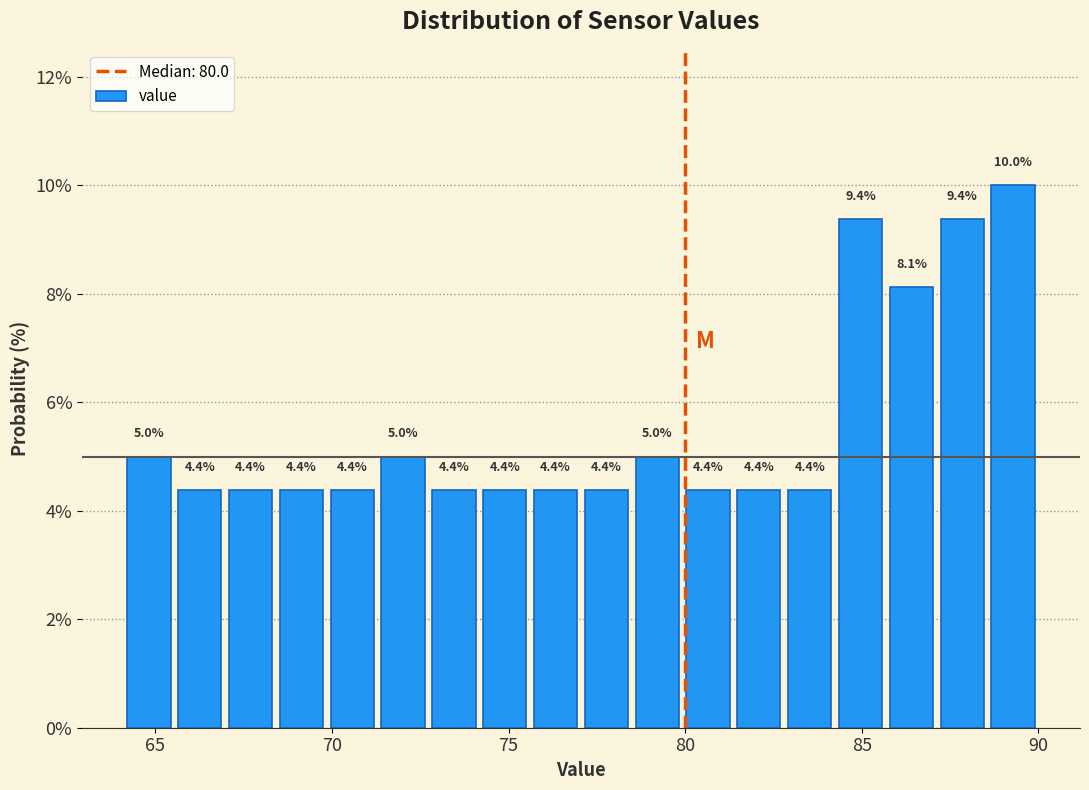

Read against the x-axis, roughly where is the centre of the tallest bar?

89.5